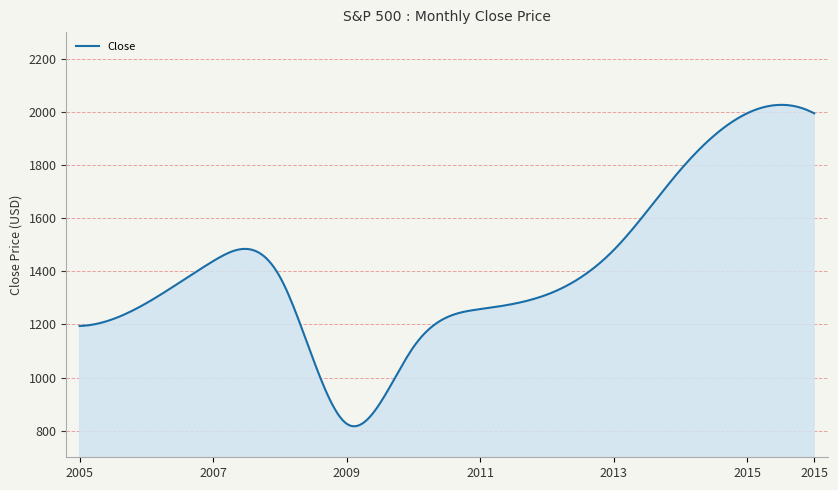

What is the difference between the maximum and minimum values?

1209.6